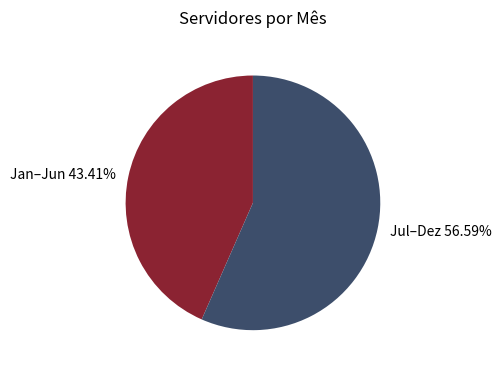

Is there a majority slice in this chart?

Yes